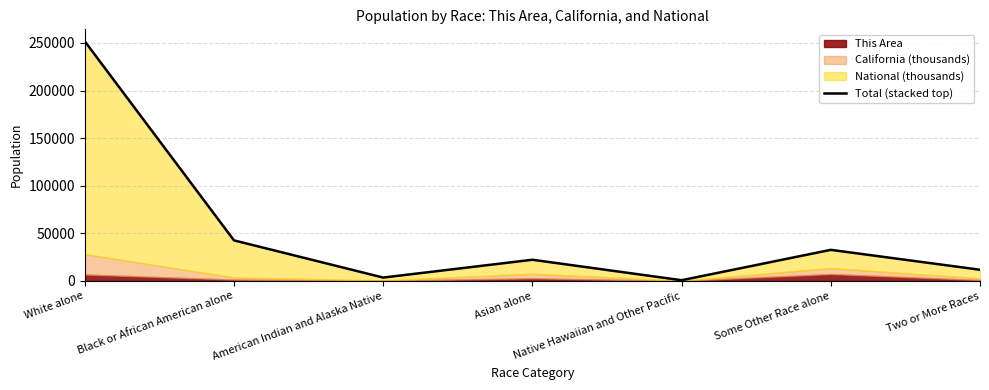

At which label is the value closest to 126208?

Black or African American alone